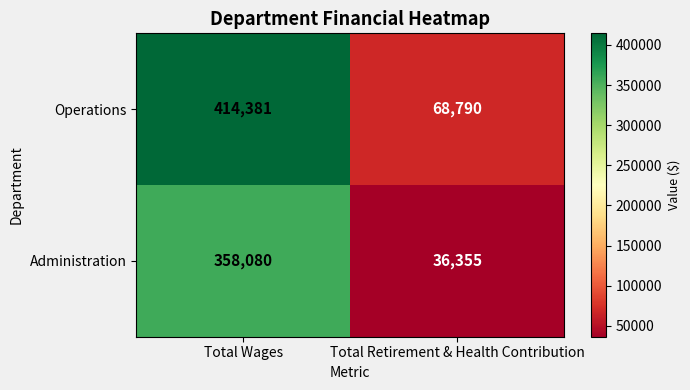

Is it true that Operations equals 165441 at Total Wages?

False